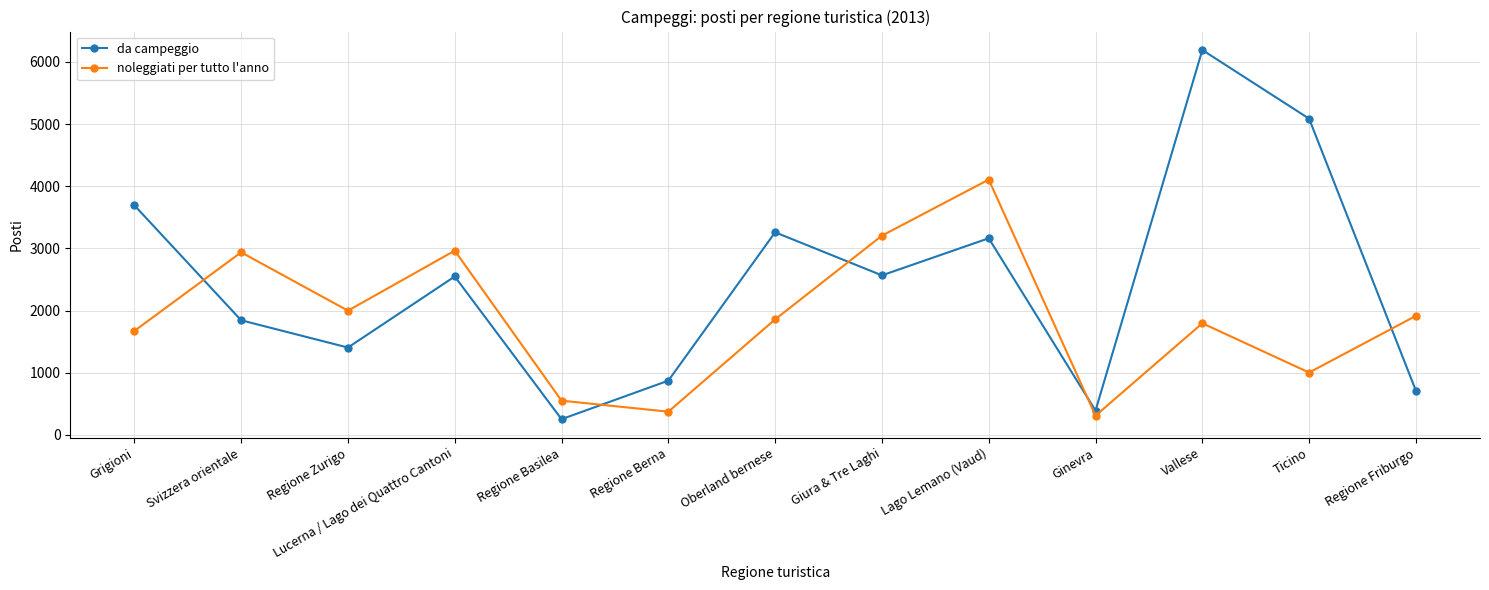

Where is the first local maximum for da campeggio?

Lucerna / Lago dei Quattro Cantoni